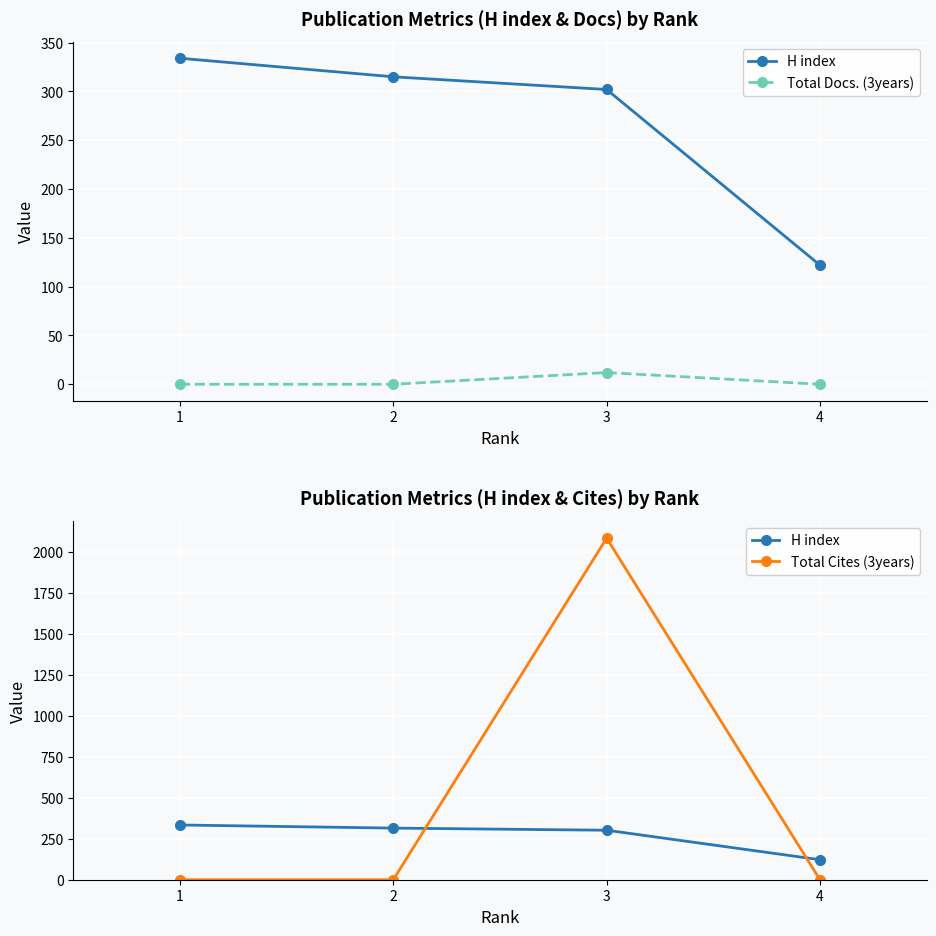

True or false: Total Docs. (3years) and Total Cites (3years) intersect in this chart.

False